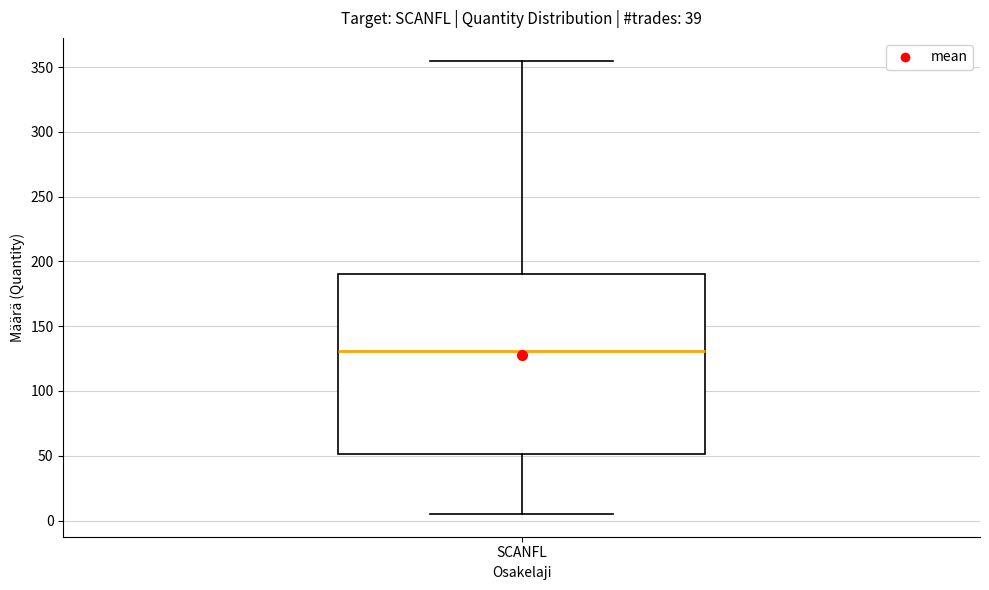

Read this box plot against the y-axis: the position of the median line, the range covered by the box, and the ends of both whiskers. The values are not printed on the chart, so give them approximately, as read against the axis.

median 130, box 50 to 190, whiskers 5 to 355